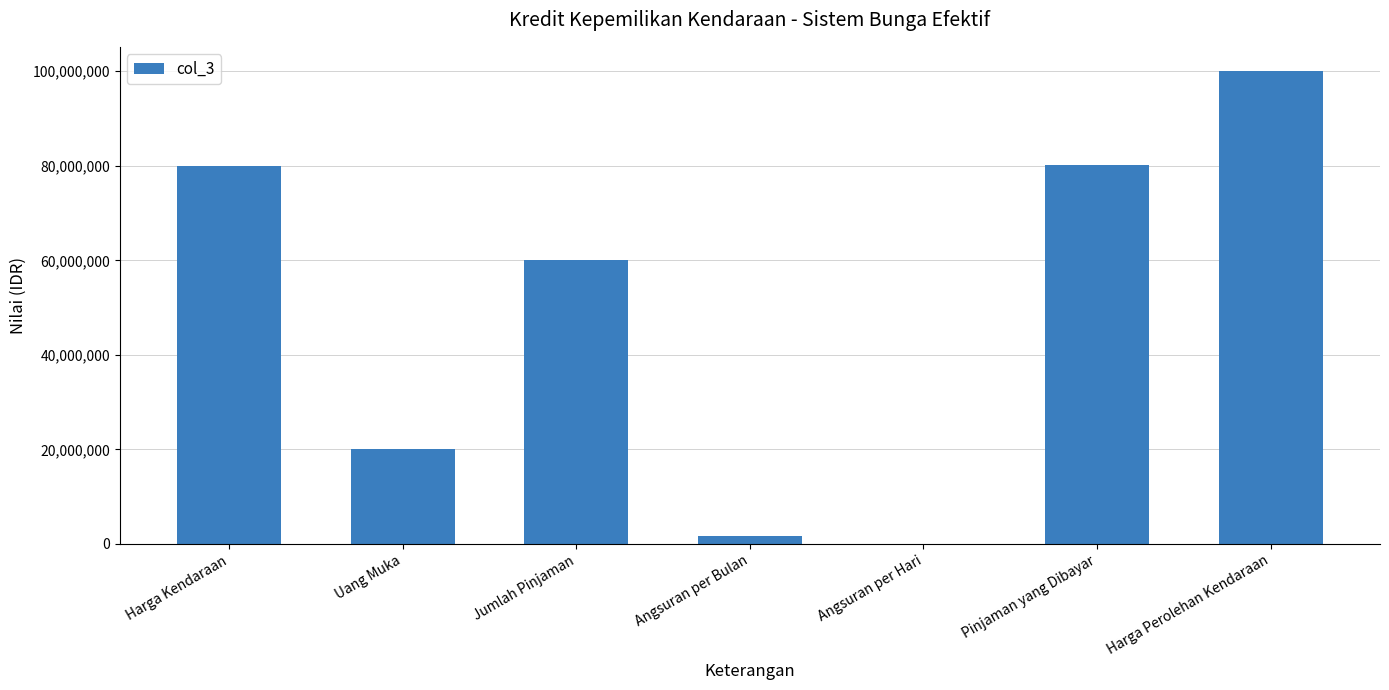

At which category does the chart reach its peak across all series?

Harga Perolehan Kendaraan